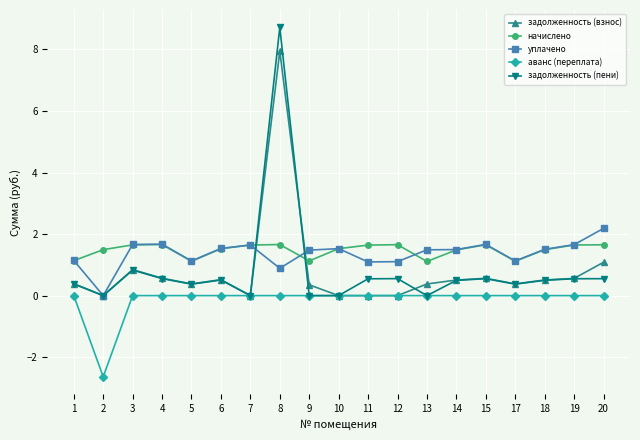

At which category does задолженность (пени) reach its first local valley?

2